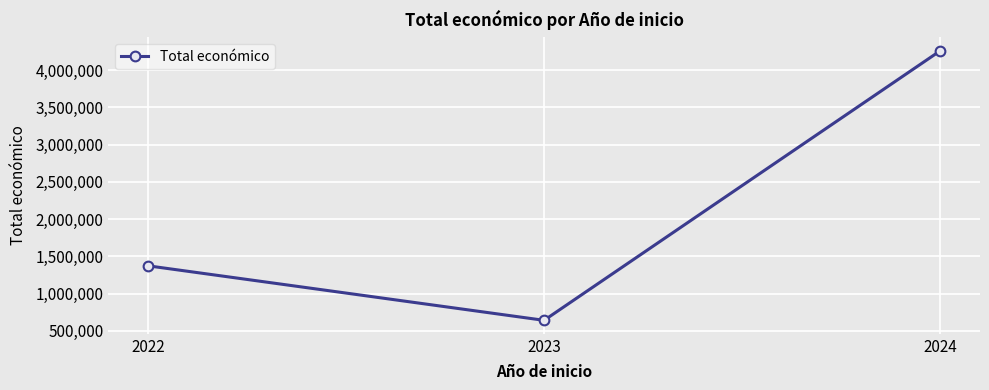

What value does the data have at 2023?

640000